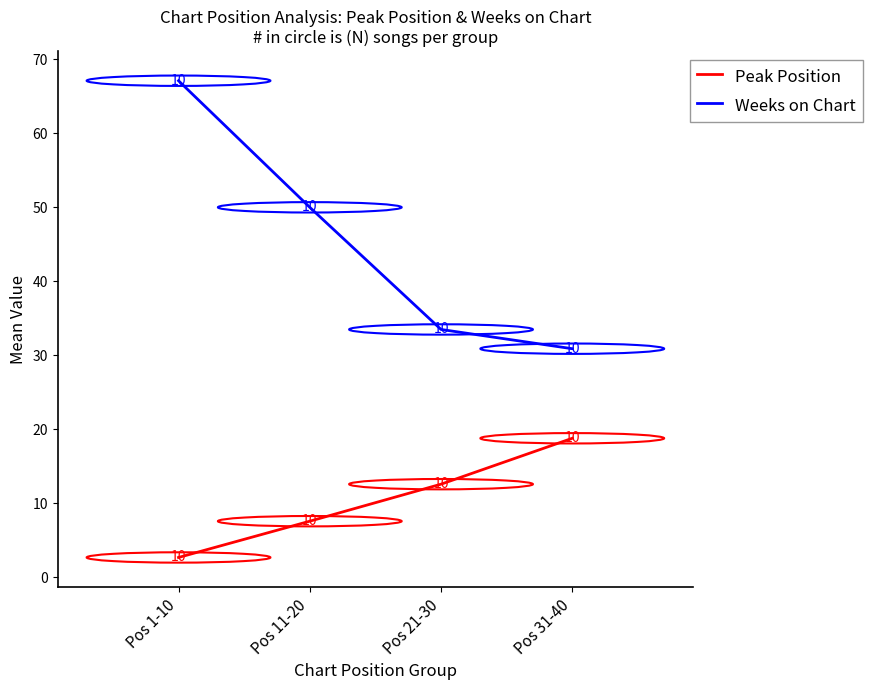

What is the greatest value displayed?

67.1